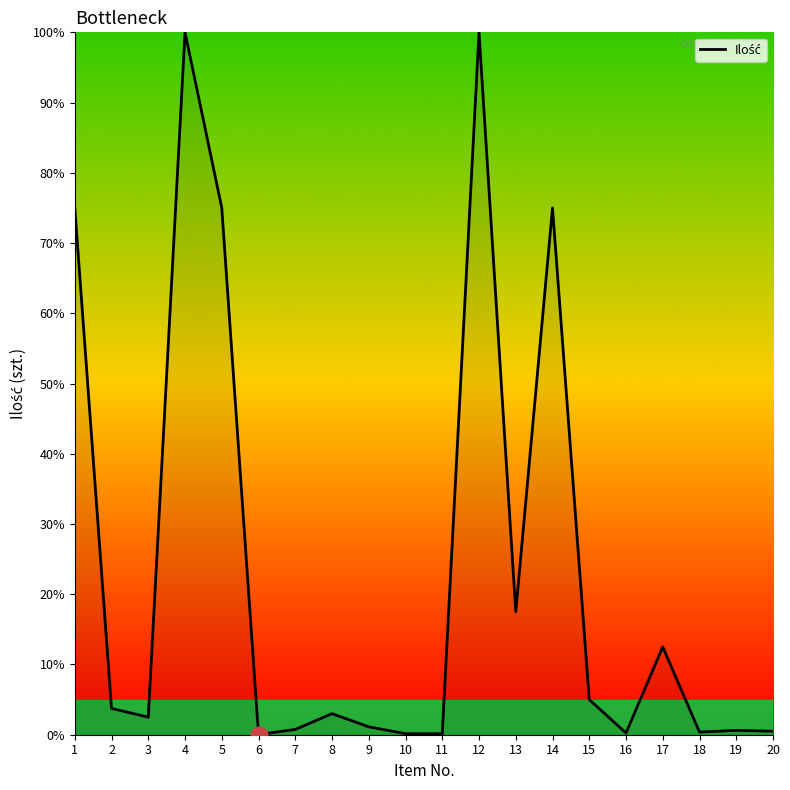

What is the difference between the maximum and minimum values?

100.0